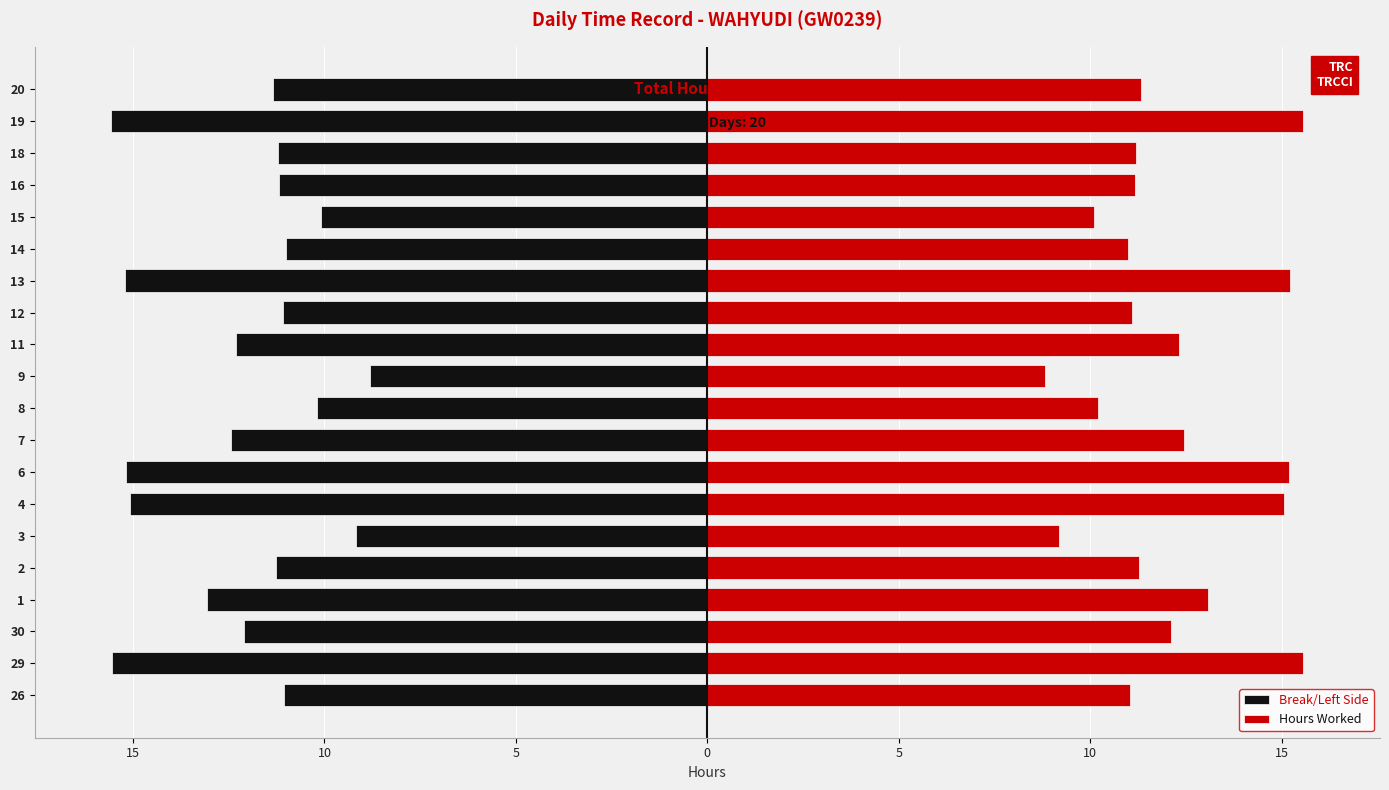

Is the value of Break/Left Side at 8 greater than the value of Hours Worked at 18?

No